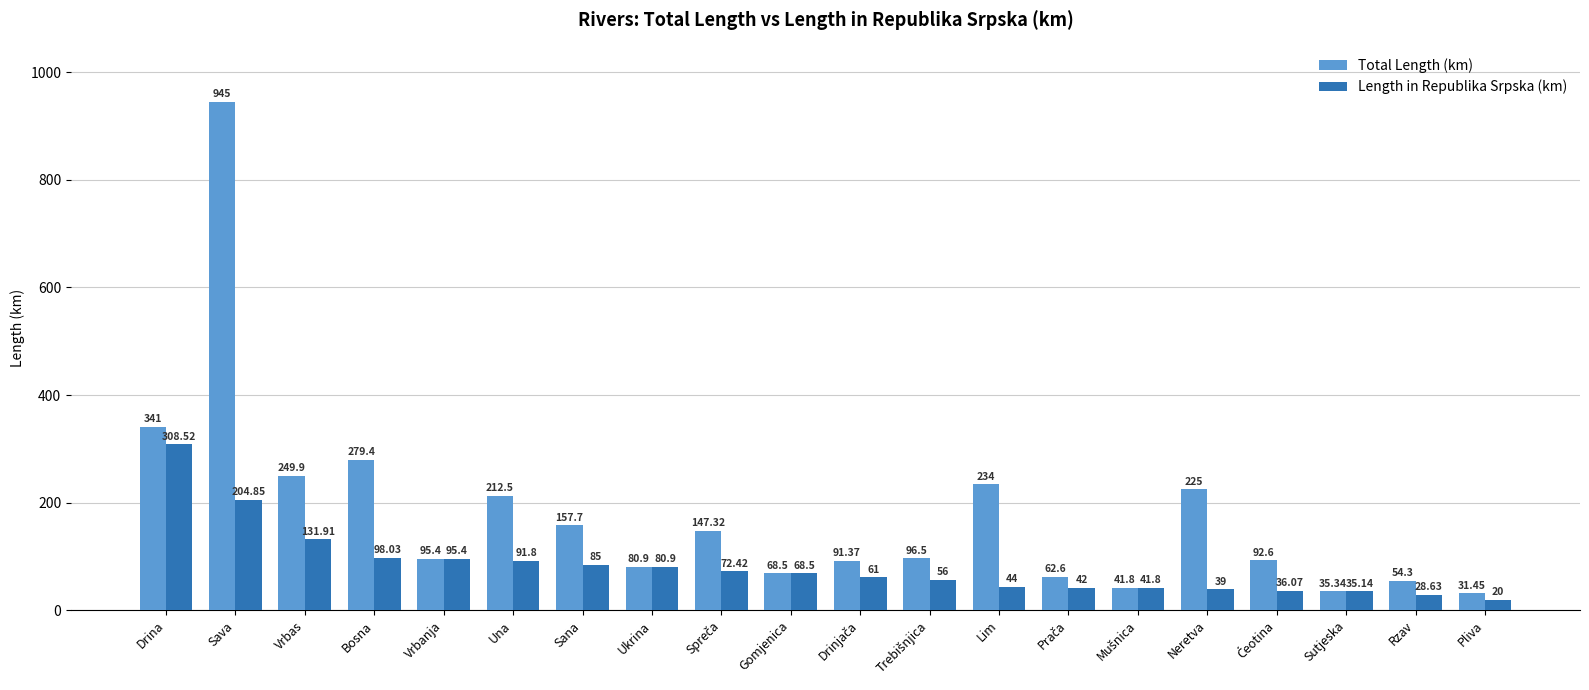

At how many categories does at least one series exceed 160?

7